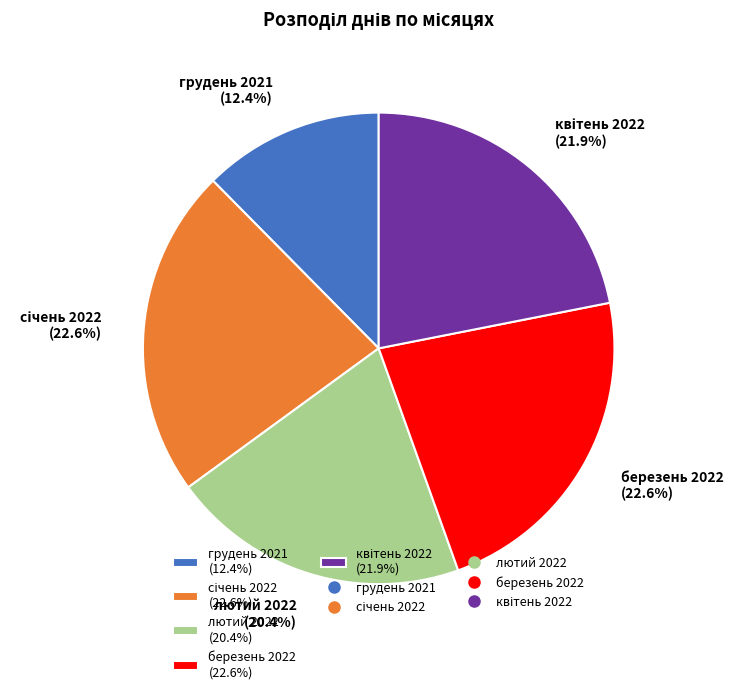

What is the smallest slice in the pie chart?

грудень 2021